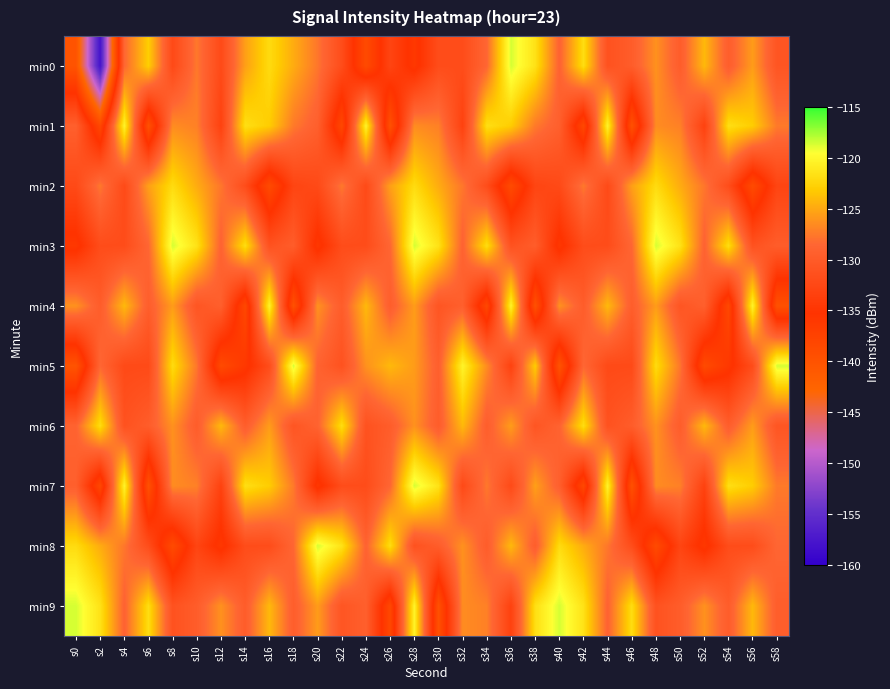

Reading left to right, list all the values displayed in this chart.

min0: s0=-140.1	s2=-158.0	s4=-128.5	s6=-122.9	s8=-132.2	s10=-127.5	s12=-132.1	s14=-125.5	s16=-122.0	s18=-124.8	s20=-127.6	s22=-131.8	s24=-138.8	s26=-132.9	s28=-136.0	s30=-131.8	s32=-131.8	s34=-128.5	s36=-118.6	s38=-121.5	s40=-128.9	s42=-121.9	s44=-131.1	s46=-129.7	s48=-126.2	s50=-129.7	s52=-124.1	s54=-129.6	s56=-125.7	s58=-130.7
min1: s0=-129.4	s2=-138.4	s4=-120.3	s6=-139.8	s8=-126.5	s10=-127.1	s12=-133.2	s14=-121.8	s16=-123.0	s18=-127.5	s20=-129.4	s22=-138.4	s24=-120.3	s26=-139.8	s28=-126.5	s30=-127.1	s32=-133.2	s34=-121.8	s36=-123.0	s38=-127.5	s40=-129.4	s42=-138.4	s44=-120.3	s46=-139.8	s48=-126.5	s50=-127.1	s52=-133.2	s54=-121.8	s56=-123.0	s58=-127.5
min2: s0=-132.2	s2=-127.5	s4=-132.1	s6=-125.5	s8=-122.0	s10=-124.8	s12=-127.6	s14=-131.8	s16=-138.8	s18=-132.9	s20=-132.2	s22=-127.5	s24=-132.1	s26=-125.5	s28=-122.0	s30=-124.8	s32=-127.6	s34=-131.8	s36=-138.8	s38=-132.9	s40=-132.2	s42=-127.5	s44=-132.1	s46=-125.5	s48=-122.0	s50=-124.8	s52=-127.6	s54=-131.8	s56=-138.8	s58=-132.9
min3: s0=-136.0	s2=-131.8	s4=-131.8	s6=-128.5	s8=-118.6	s10=-121.5	s12=-128.9	s14=-121.9	s16=-131.1	s18=-129.7	s20=-136.0	s22=-131.8	s24=-131.8	s26=-128.5	s28=-118.6	s30=-121.5	s32=-128.9	s34=-121.9	s36=-131.1	s38=-129.7	s40=-136.0	s42=-131.8	s44=-131.8	s46=-128.5	s48=-118.6	s50=-121.5	s52=-128.9	s54=-121.9	s56=-131.1	s58=-129.7
min4: s0=-126.2	s2=-129.7	s4=-124.1	s6=-129.6	s8=-125.7	s10=-130.7	s12=-129.4	s14=-138.4	s16=-120.3	s18=-139.8	s20=-126.2	s22=-129.7	s24=-124.1	s26=-129.6	s28=-125.7	s30=-130.7	s32=-129.4	s34=-138.4	s36=-120.3	s38=-139.8	s40=-126.2	s42=-129.7	s44=-124.1	s46=-129.6	s48=-125.7	s50=-130.7	s52=-129.4	s54=-138.4	s56=-120.3	s58=-139.8
min5: s0=-140.1	s2=-128.5	s4=-132.2	s6=-132.1	s8=-122.0	s10=-127.6	s12=-138.8	s14=-136.0	s16=-131.8	s18=-118.6	s20=-128.9	s22=-131.1	s24=-126.2	s26=-124.1	s28=-125.7	s30=-129.4	s32=-120.3	s34=-126.5	s36=-133.2	s38=-123.0	s40=-140.1	s42=-128.5	s44=-132.2	s46=-132.1	s48=-122.0	s50=-127.6	s52=-138.8	s54=-136.0	s56=-131.8	s58=-118.6
min6: s0=-128.9	s2=-121.9	s4=-131.1	s6=-129.7	s8=-126.2	s10=-129.7	s12=-124.1	s14=-129.6	s16=-125.7	s18=-130.7	s20=-128.9	s22=-121.9	s24=-131.1	s26=-129.7	s28=-126.2	s30=-129.7	s32=-124.1	s34=-129.6	s36=-125.7	s38=-130.7	s40=-128.9	s42=-121.9	s44=-131.1	s46=-129.7	s48=-126.2	s50=-129.7	s52=-124.1	s54=-129.6	s56=-125.7	s58=-130.7
min7: s0=-129.4	s2=-138.4	s4=-120.3	s6=-139.8	s8=-126.5	s10=-127.1	s12=-133.2	s14=-121.8	s16=-123.0	s18=-127.5	s20=-136.0	s22=-131.8	s24=-131.8	s26=-128.5	s28=-118.6	s30=-121.5	s32=-132.2	s34=-127.5	s36=-132.1	s38=-125.5	s40=-129.4	s42=-138.4	s44=-120.3	s46=-139.8	s48=-126.5	s50=-127.1	s52=-133.2	s54=-121.8	s56=-123.0	s58=-127.5
min8: s0=-122.0	s2=-124.8	s4=-127.6	s6=-131.8	s8=-138.8	s10=-132.9	s12=-136.0	s14=-131.8	s16=-131.8	s18=-128.5	s20=-118.6	s22=-121.5	s24=-128.9	s26=-121.9	s28=-131.1	s30=-129.7	s32=-126.2	s34=-129.7	s36=-124.1	s38=-129.6	s40=-122.0	s42=-124.8	s44=-127.6	s46=-131.8	s48=-138.8	s50=-132.9	s52=-136.0	s54=-131.8	s56=-131.8	s58=-128.5
min9: s0=-118.6	s2=-121.5	s4=-128.9	s6=-121.9	s8=-131.1	s10=-129.7	s12=-126.2	s14=-129.7	s16=-124.1	s18=-129.6	s20=-125.7	s22=-130.7	s24=-129.4	s26=-138.4	s28=-120.3	s30=-139.8	s32=-126.5	s34=-127.1	s36=-133.2	s38=-121.8	s40=-118.6	s42=-121.5	s44=-128.9	s46=-121.9	s48=-131.1	s50=-129.7	s52=-126.2	s54=-129.7	s56=-124.1	s58=-129.6